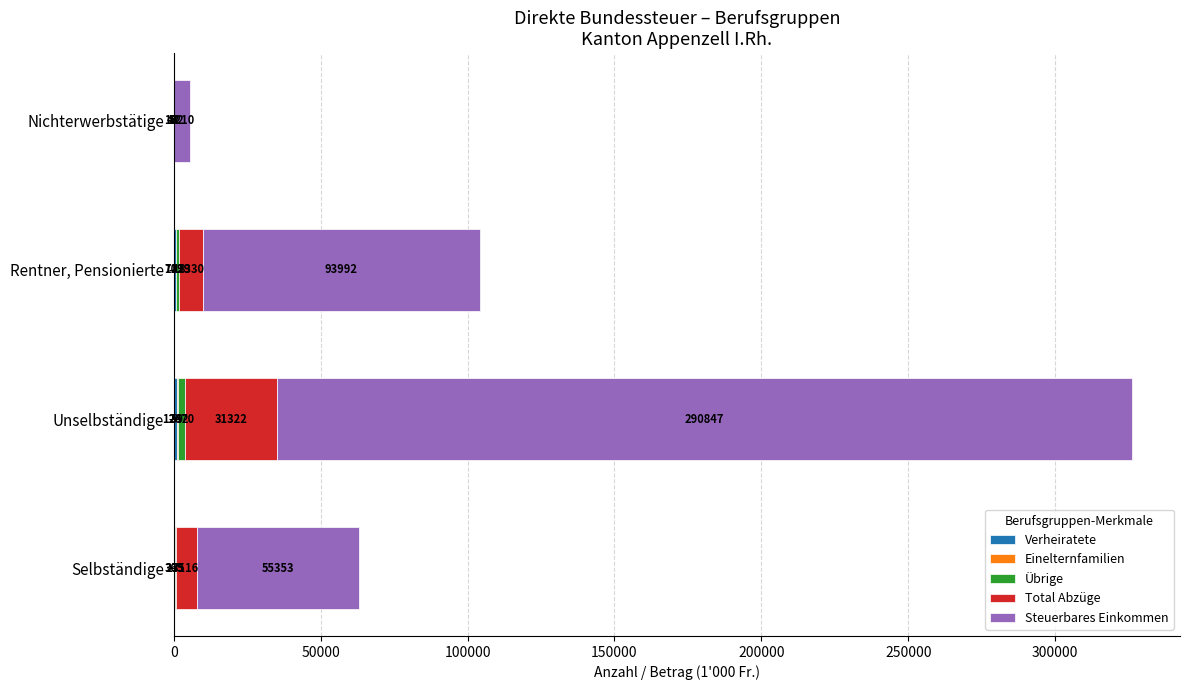

At which category is the sum across all series the highest?

Unselbständige